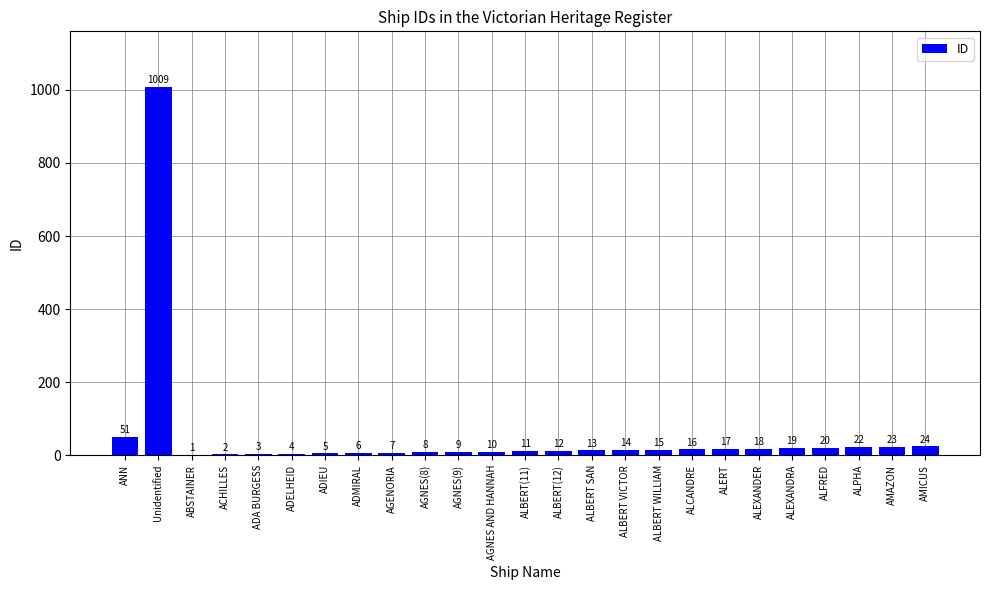

How many data points does each series have?

25